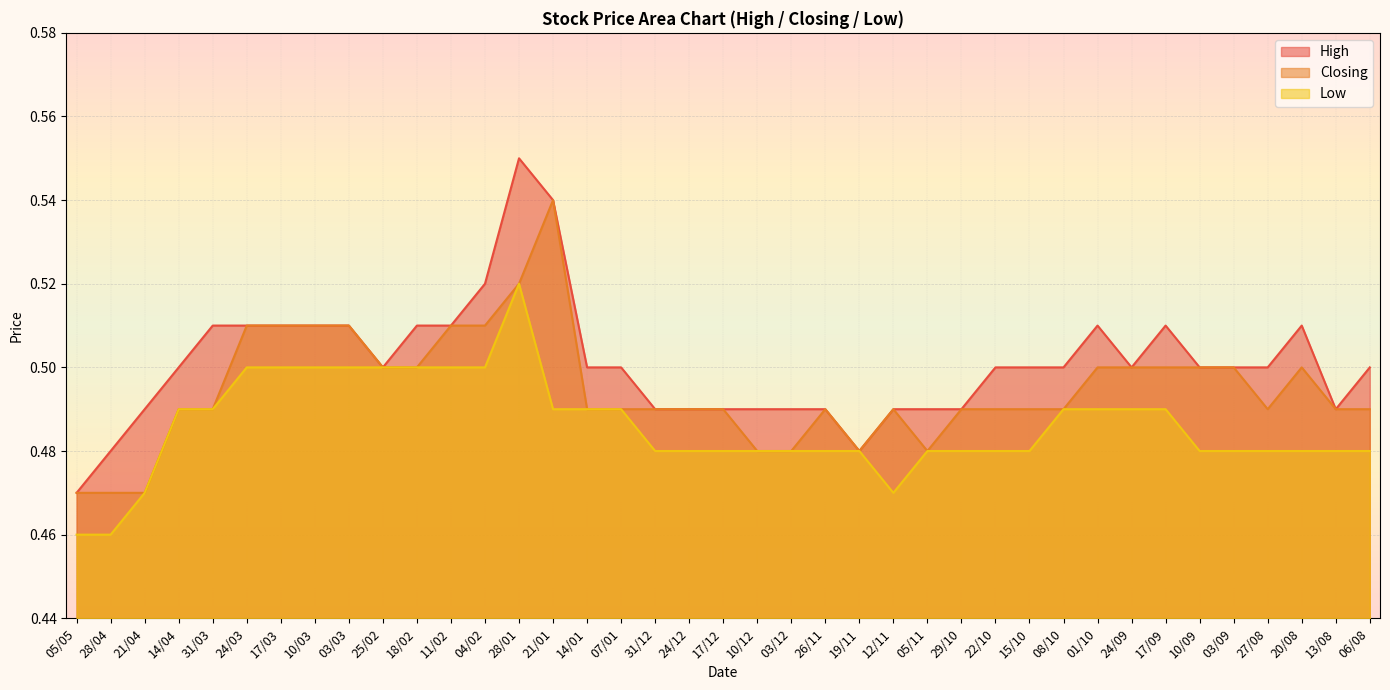

What is the smallest value displayed?

0.5